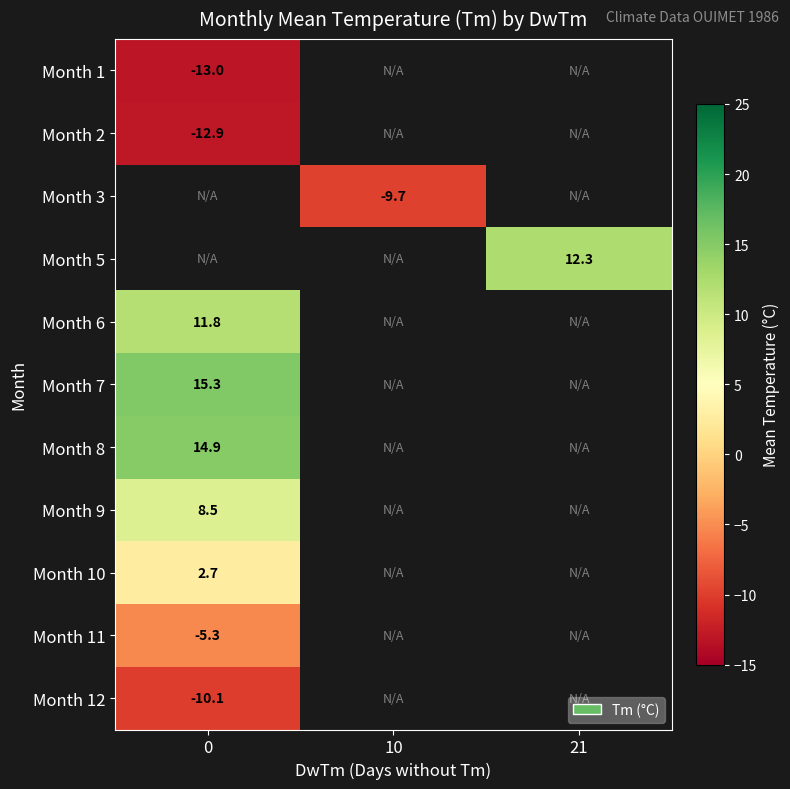

What is the maximum value shown in the chart?

15.3